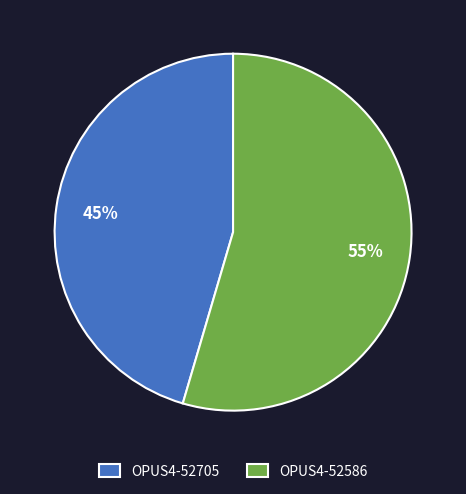

Between OPUS4-52705 and OPUS4-52586, which is larger?

OPUS4-52586